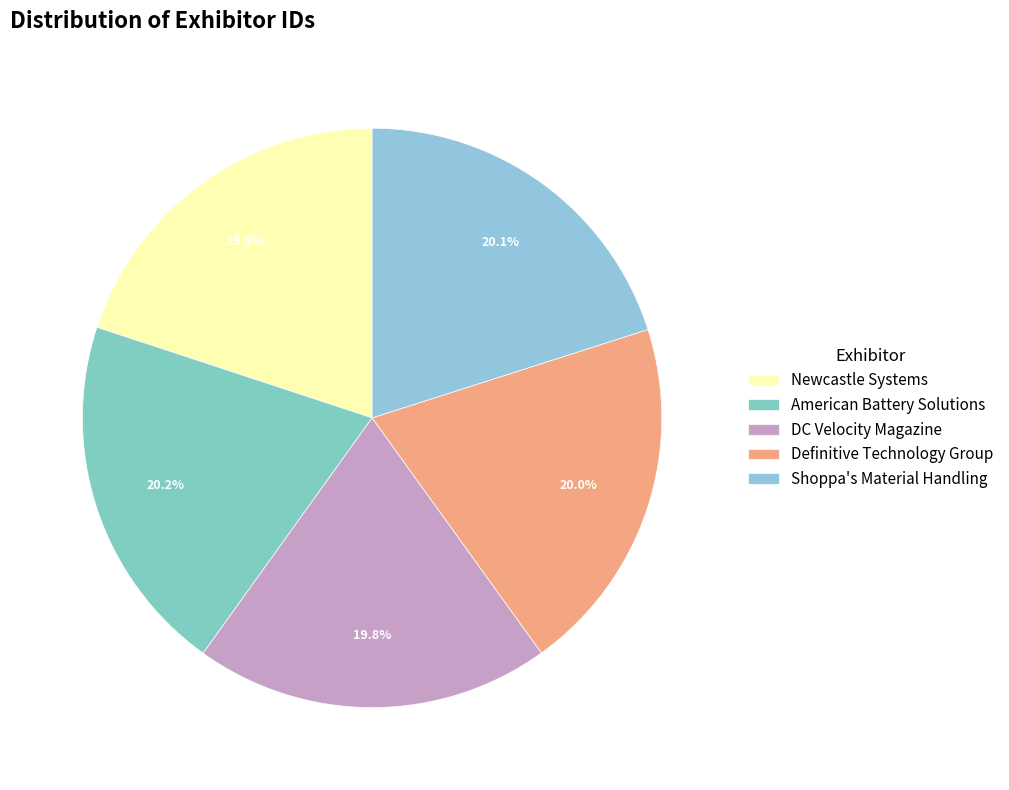

Count the number of slices in the pie.

5